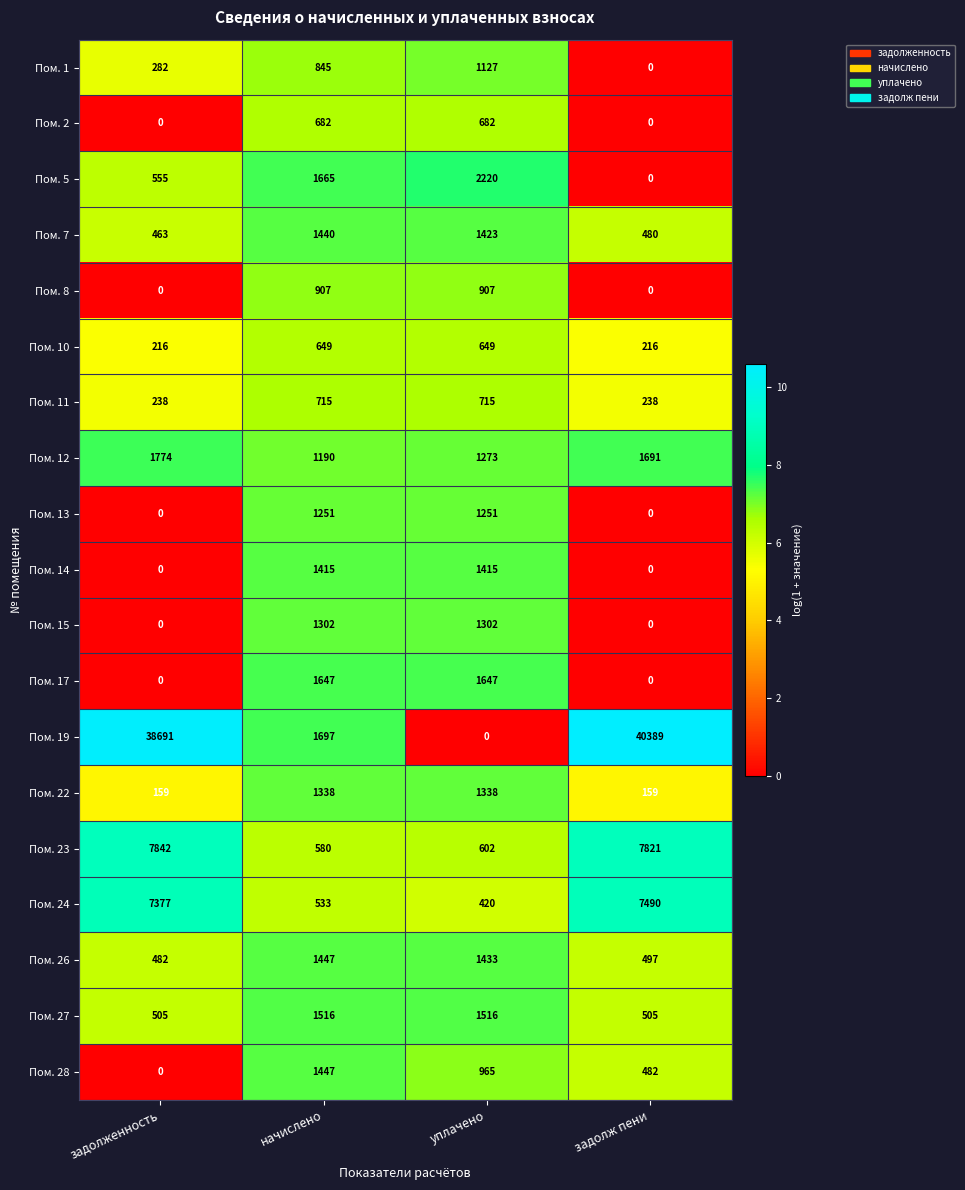

Count the number of data series in this chart.

19